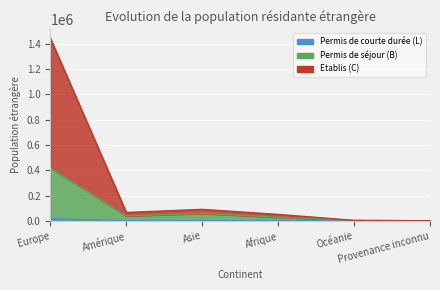

At which category does the chart reach its peak across all series?

Europe